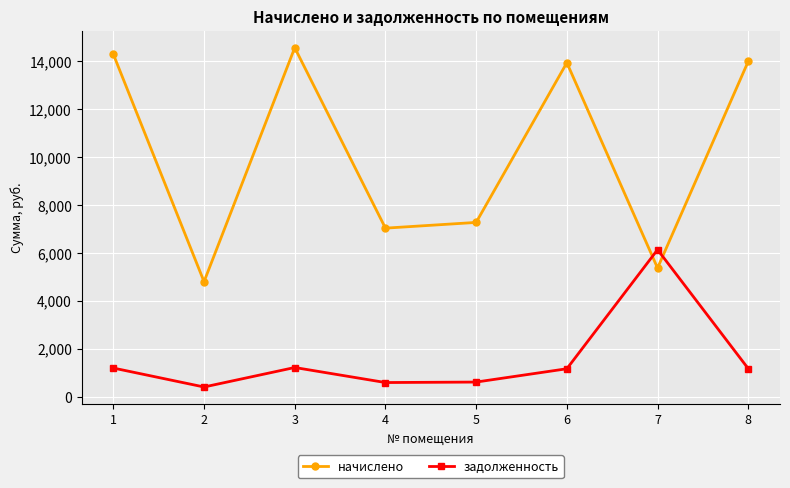

True or false: задолженность and начислено intersect in this chart.

True